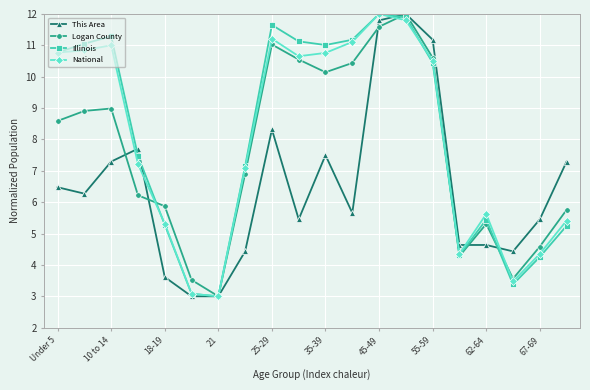

What is the value of the Illinois point at the 8th from the left?

7.1